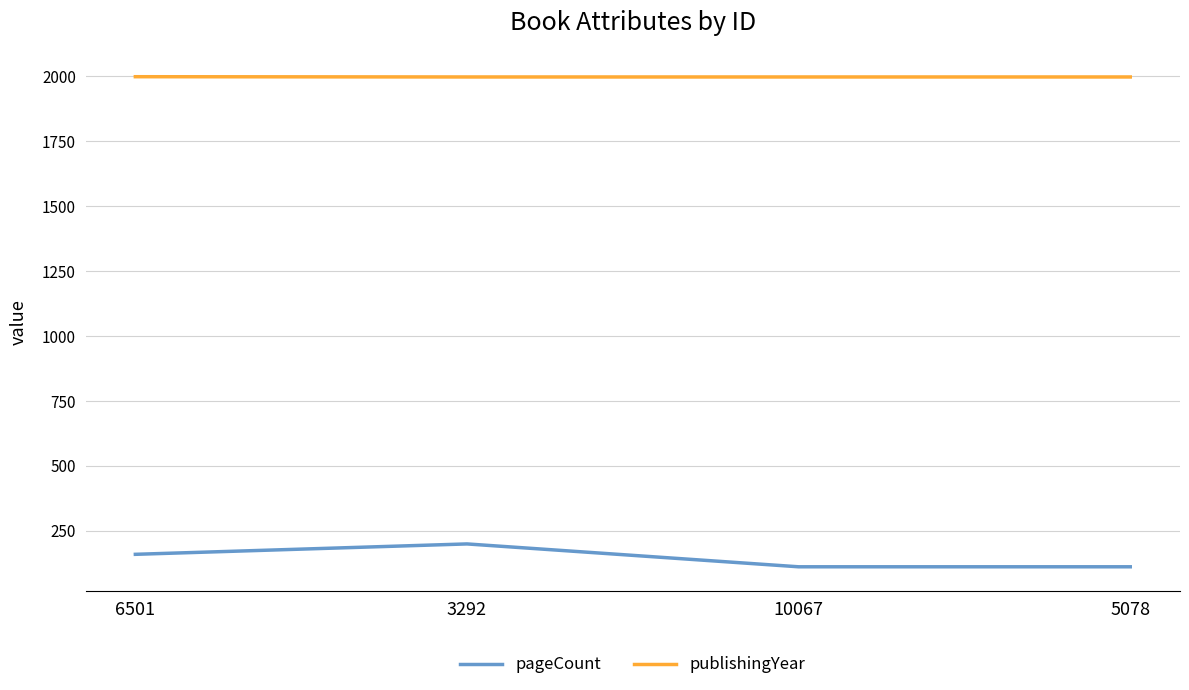

How many categories are shown in the chart?

4